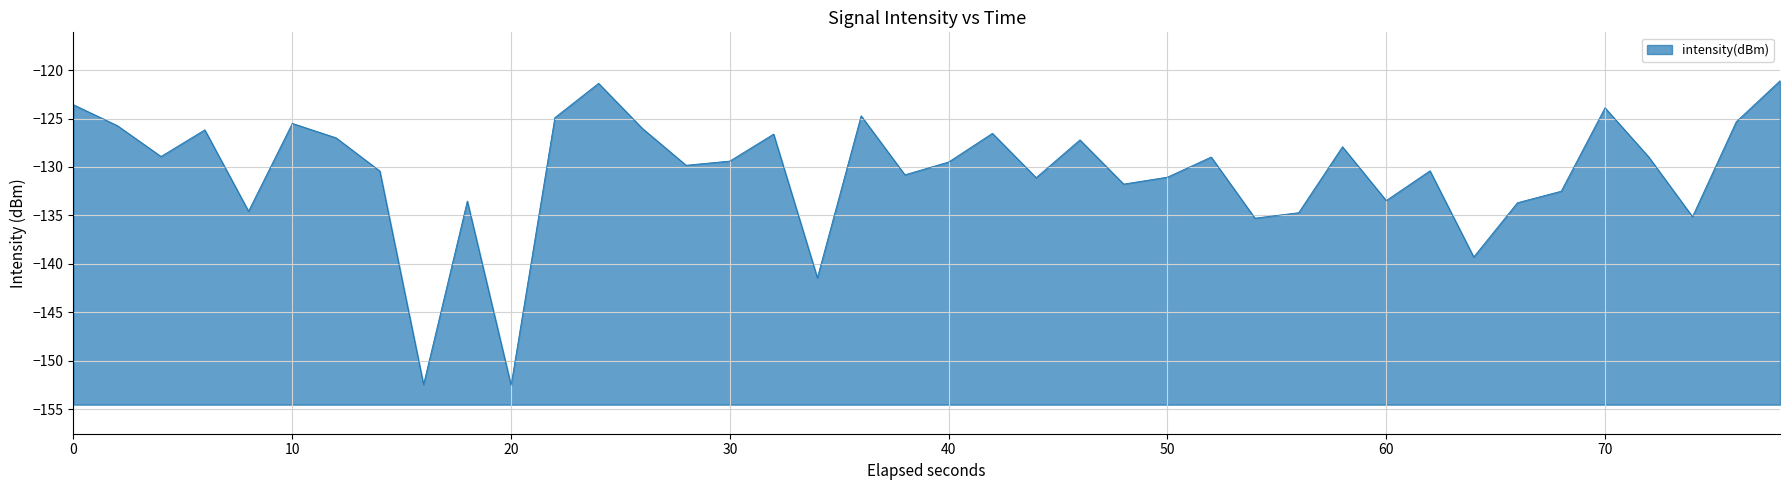

True or false: there are more than 2 points higher than both neighbors.

True